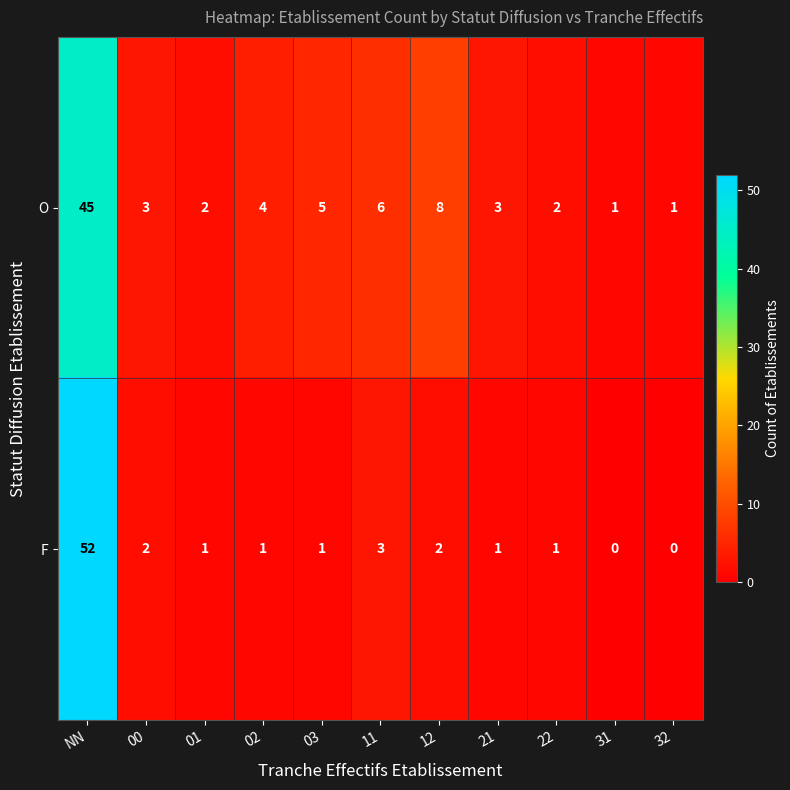

What is the sum of all O values?

80